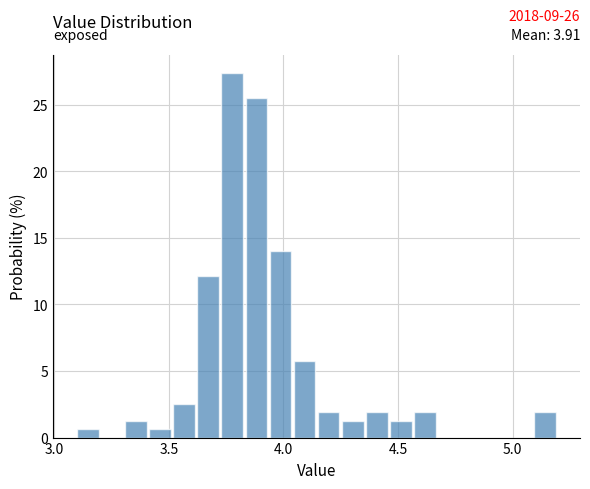

Read against the x-axis, roughly where is the centre of the tallest bar?

3.80